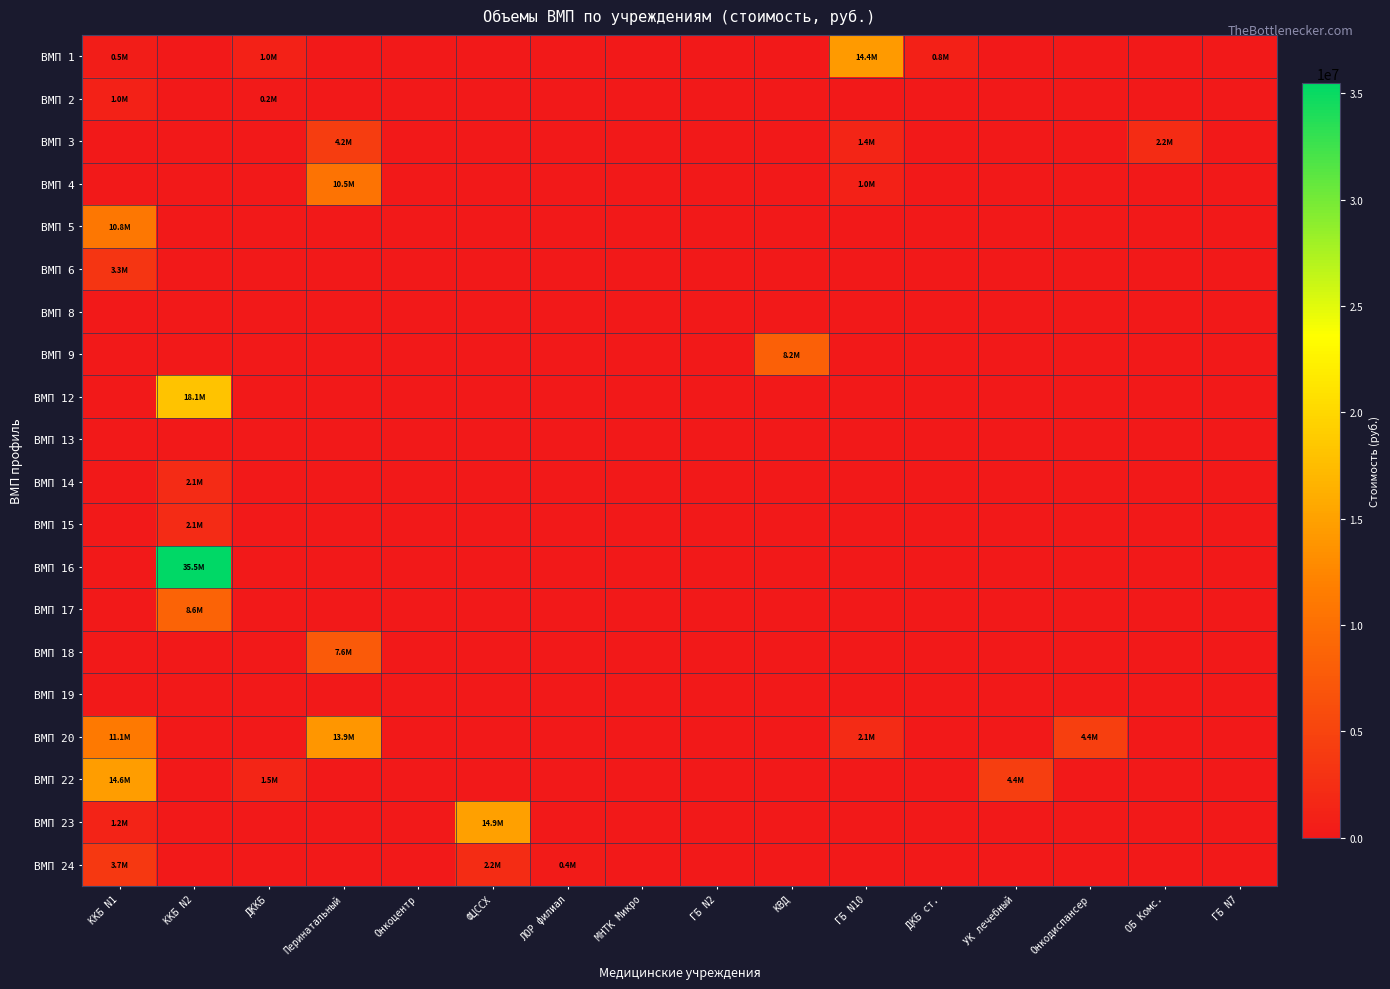

At how many categories does at least one series exceed 31289084?

1